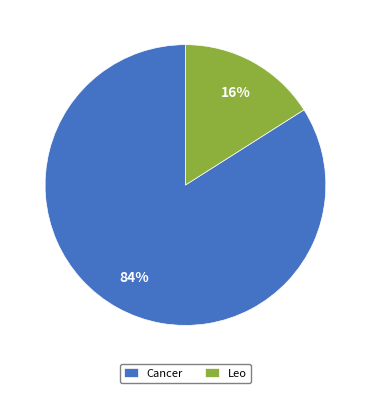

Rank the categories by value from lowest to highest.

Leo, Cancer